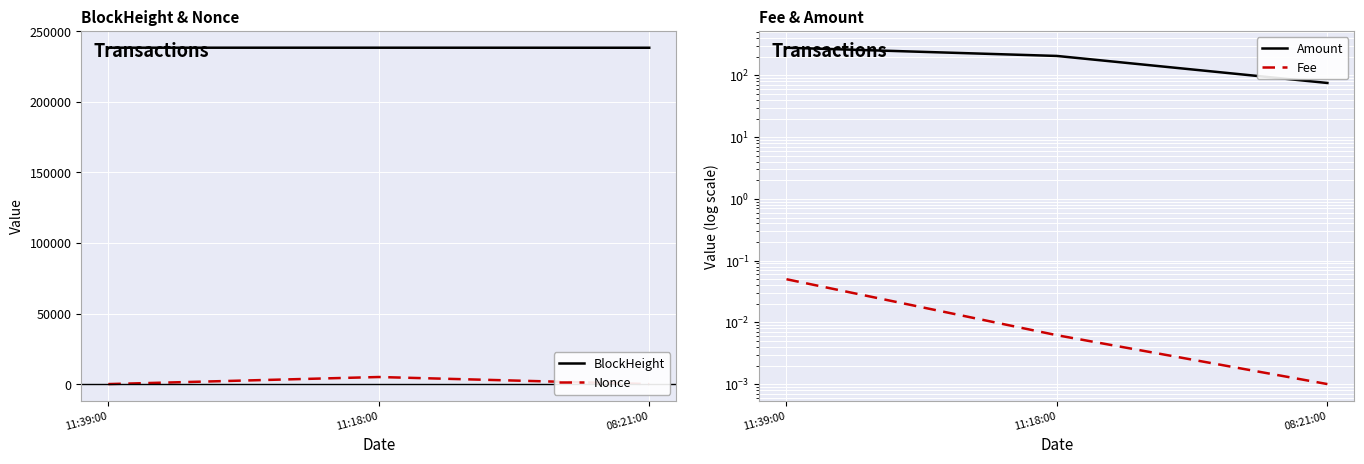

How many distinct data groups are displayed?

4